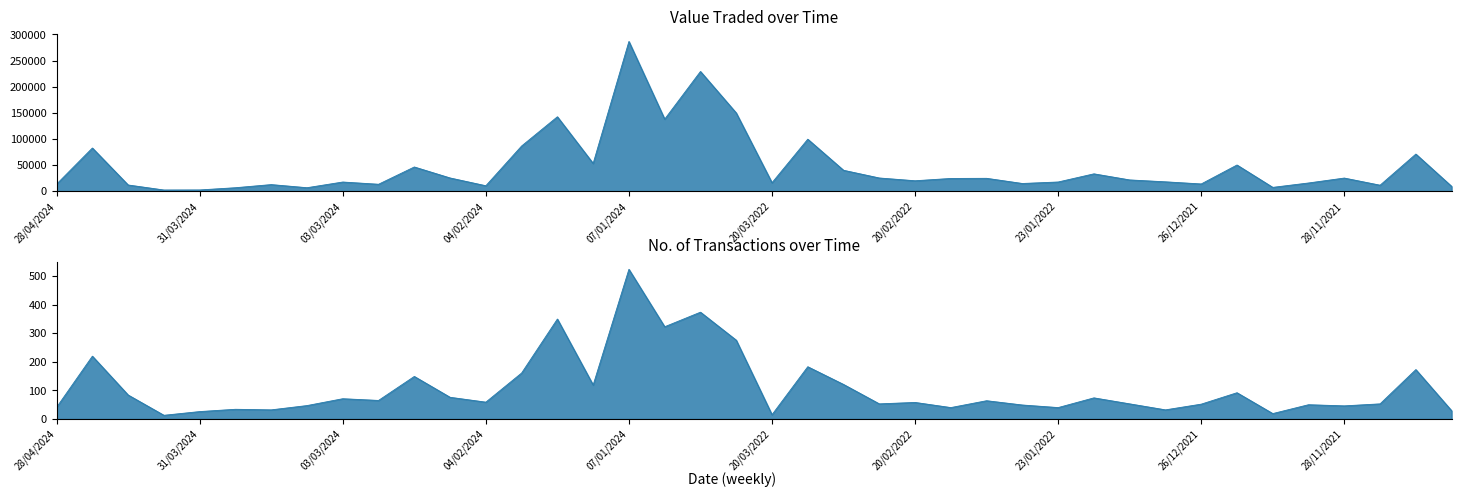

What is the spread (max minus min) of values at 11/02/2024?

25155